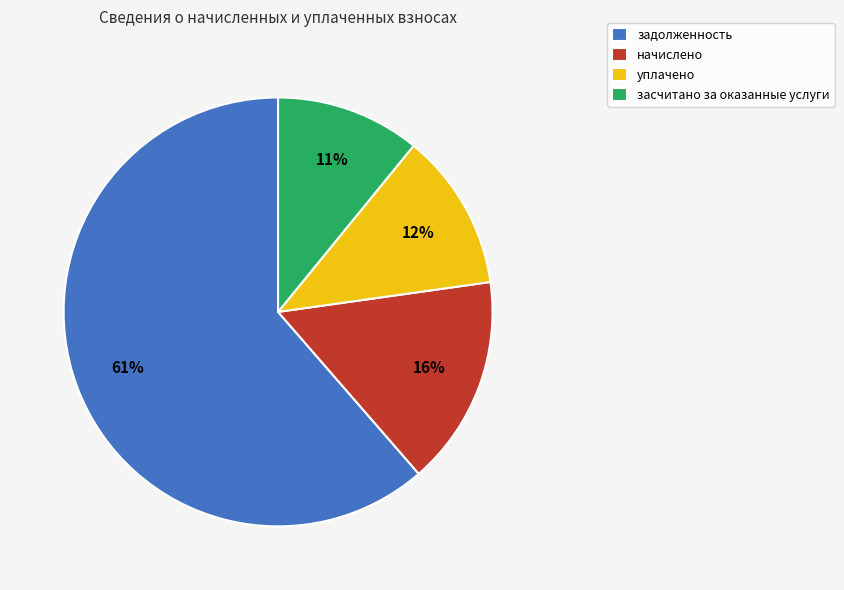

Count the number of slices in the pie.

4